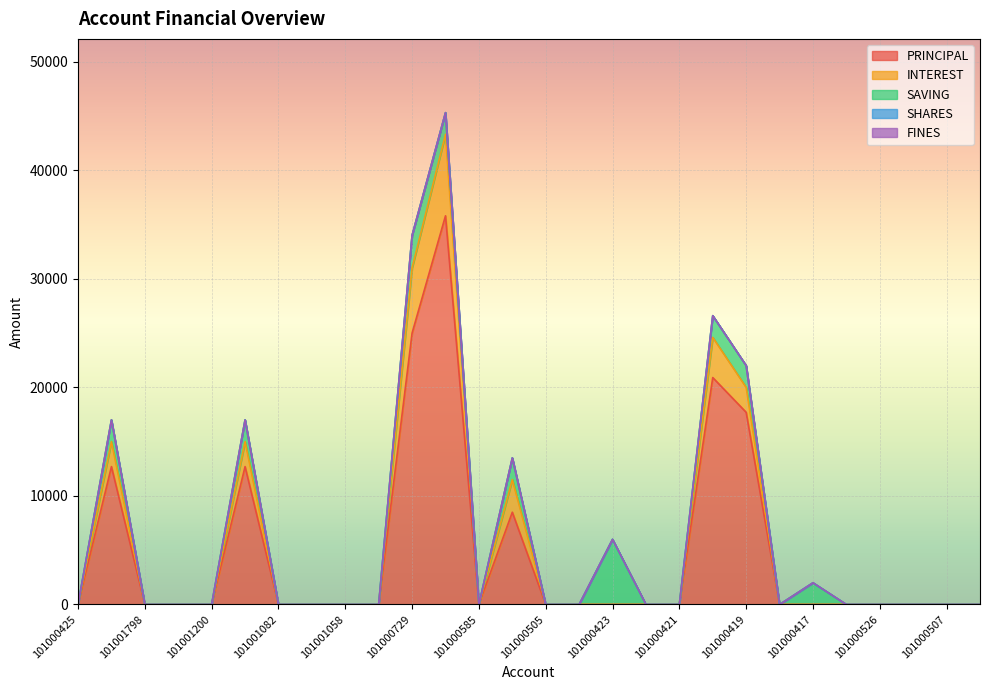

True or false: INTEREST and SHARES intersect in this chart.

False